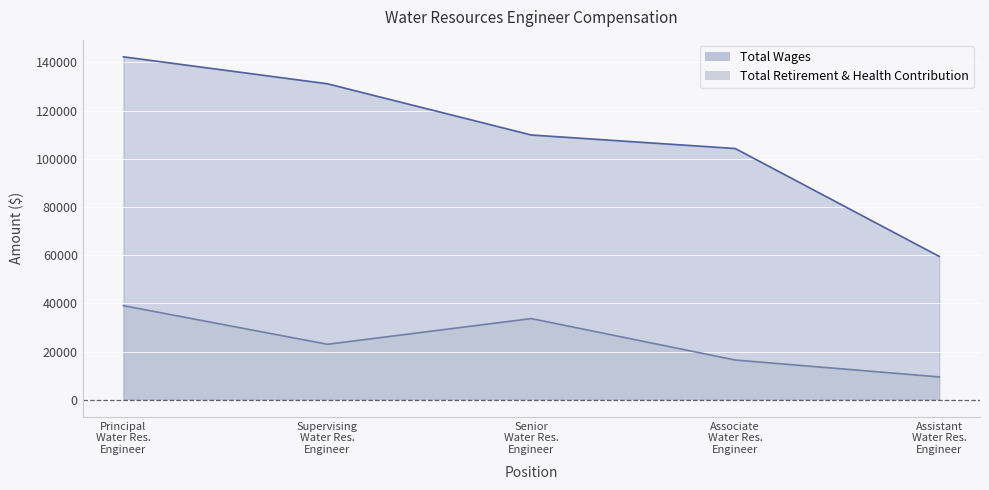

True or false: Total Wages and Total Retirement & Health Contribution cross at least once.

False